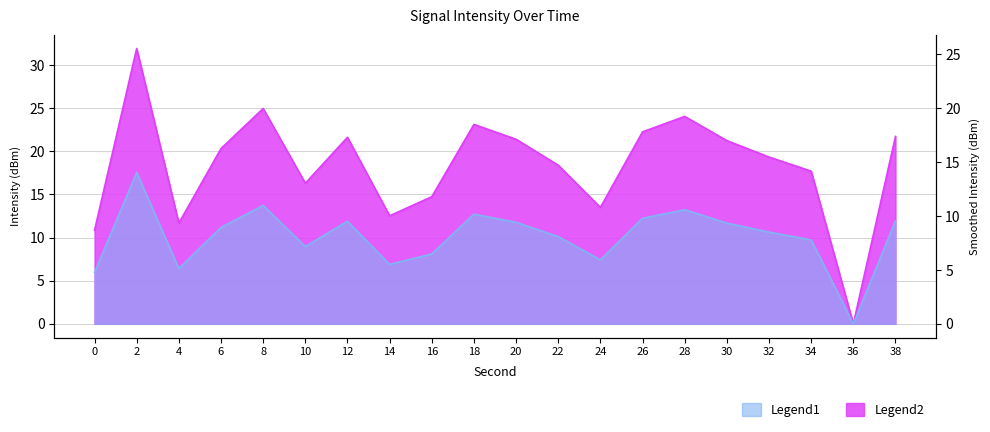

How many values in intensity(dBm) are above zero?

19